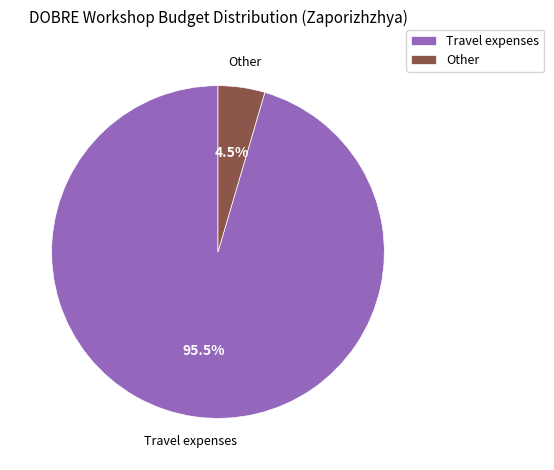

Which slice is the smallest?

Other